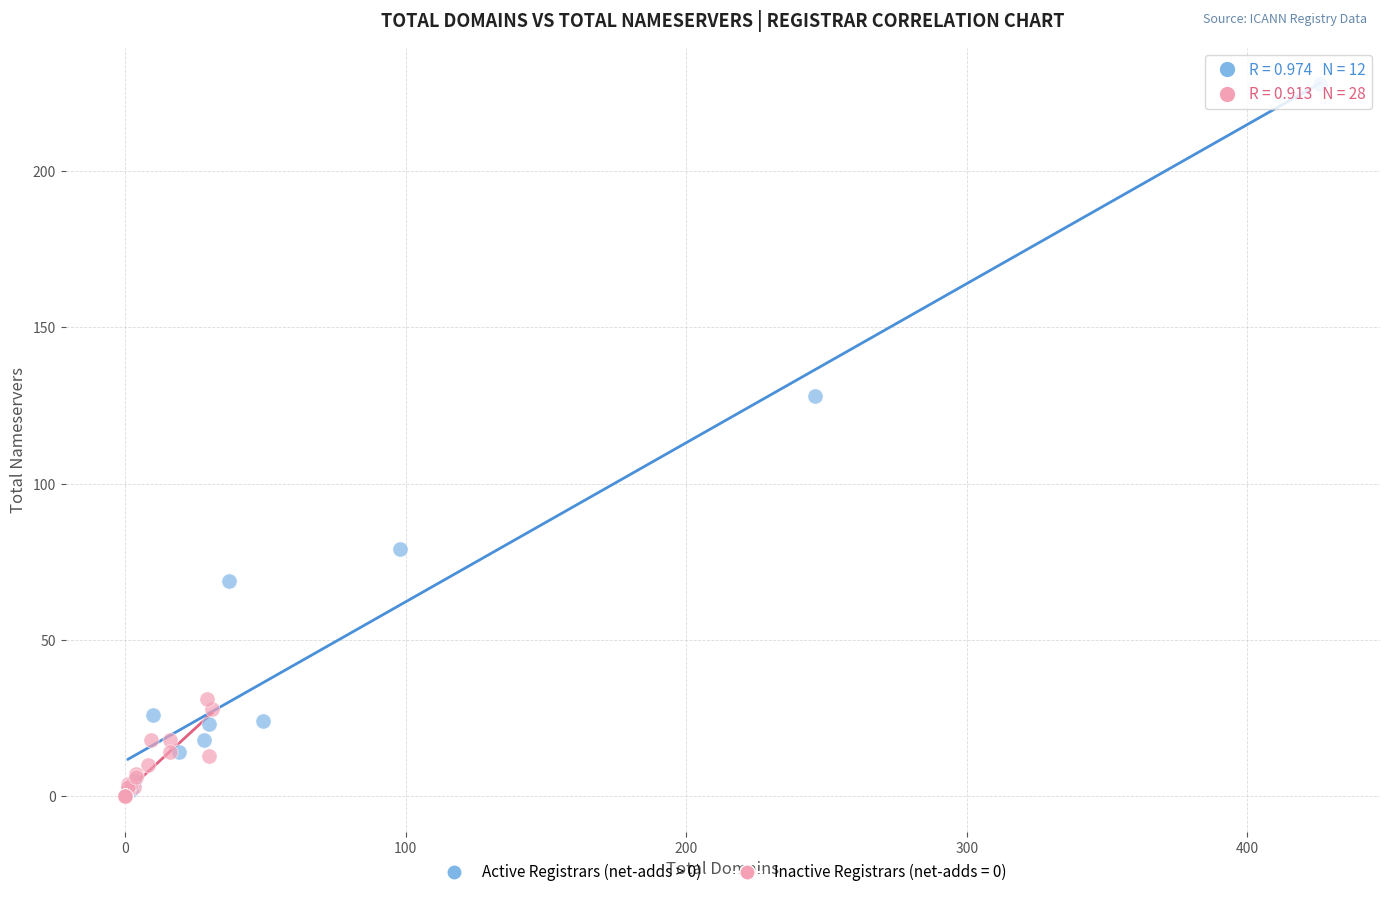

Which series contains the highest Y value?

Active Registrars (net-adds > 0)